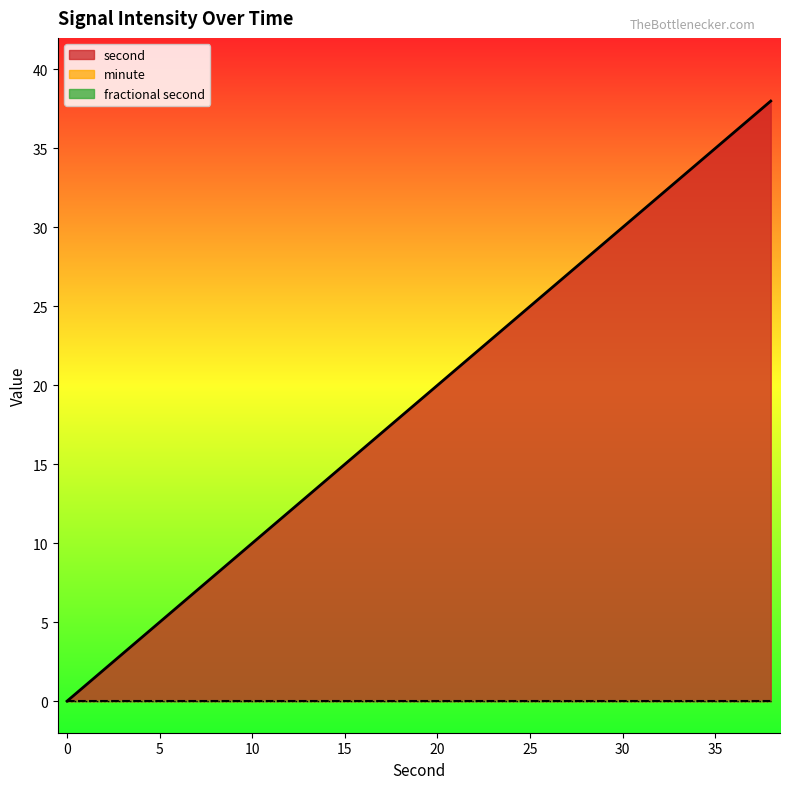

True or false: minute and second cross at least once.

False